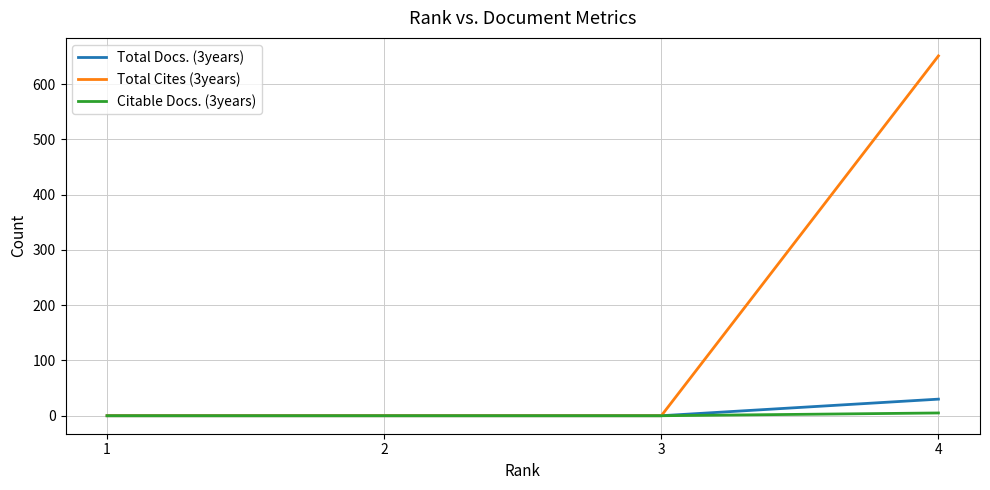

What are all the series names shown in the legend?

Total Docs. (3years), Total Cites (3years), Citable Docs. (3years)